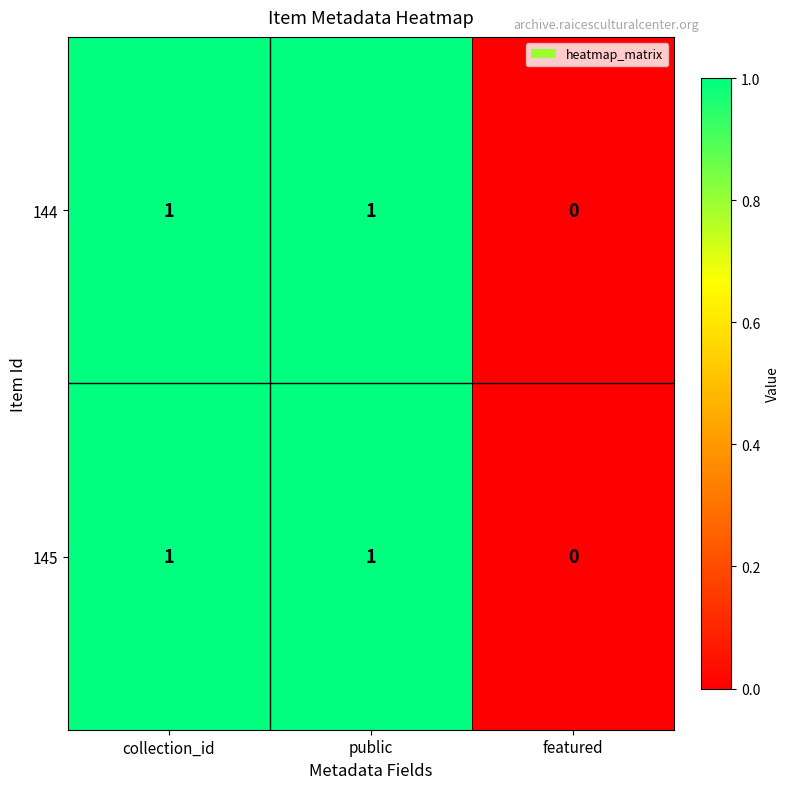

Where is 145 nearest to the value 0?

featured